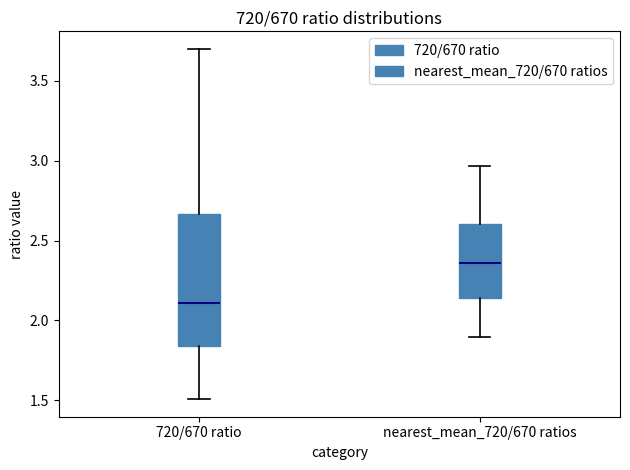

Where does the lower whisker of the box for 720/670 ratio end on the y-axis? The values are not printed on the chart, so give them approximately, as read against the axis.

1.50